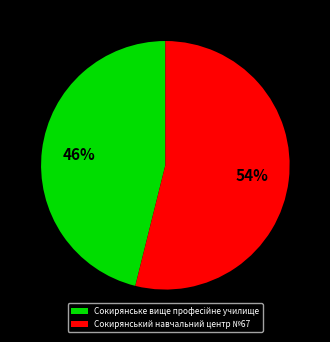

True or false: Сокирянський навчальний центр №67 accounts for 49% of the total.

False